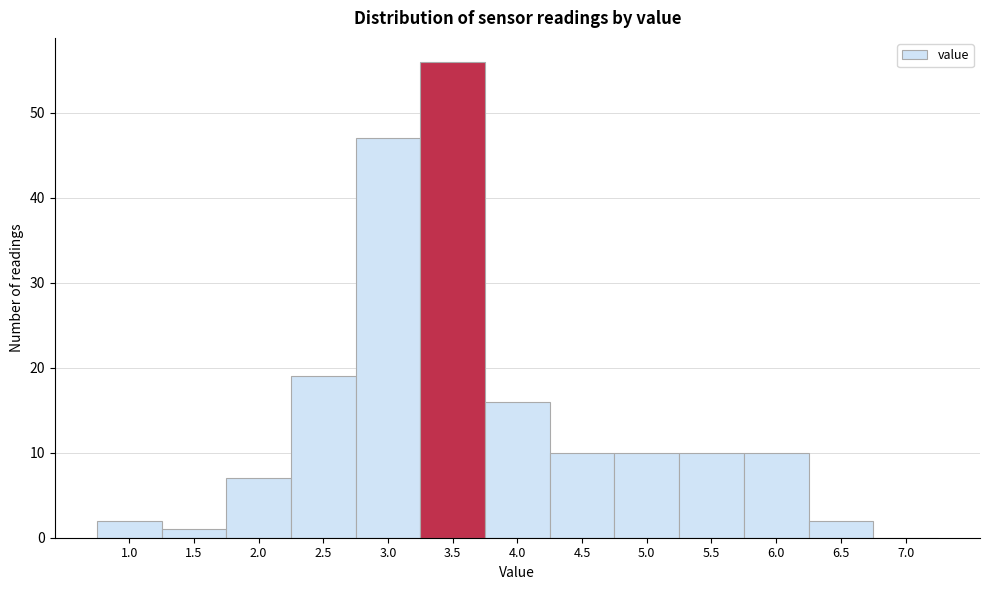

Reading left to right, transcribe all the data shown in this chart.

1.0=2	1.5=1	2.0=7	2.5=19	3.0=47	3.5=56	4.0=16	4.5=10	5.0=10	5.5=10	6.0=10	6.5=2	7.0=0